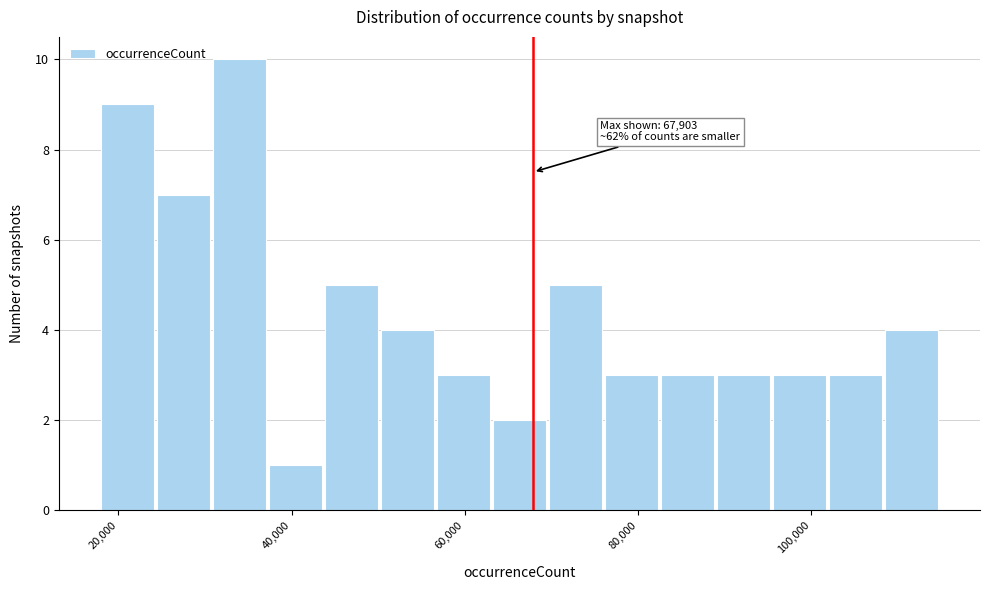

Read against the x-axis, roughly where is the centre of the tallest bar?

34000